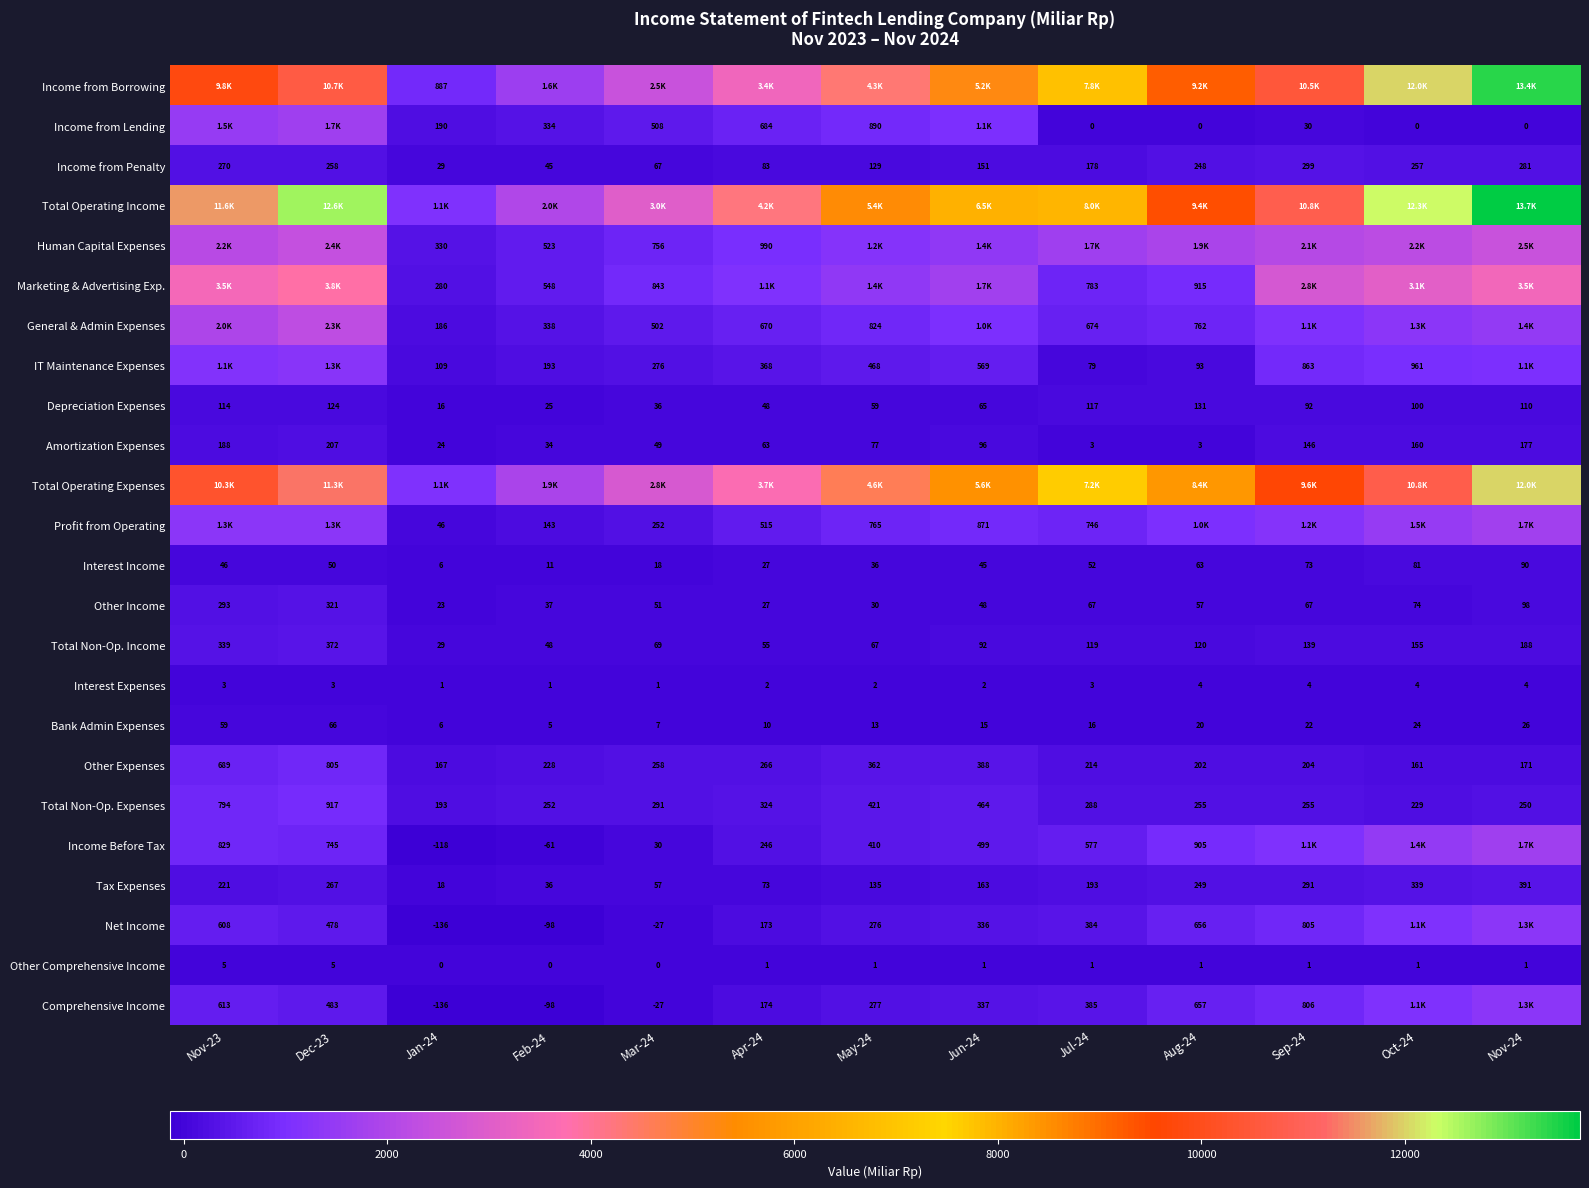

Is the value of Other Expenses at Aug-24 greater than the value of Other Income at Jun-24?

Yes